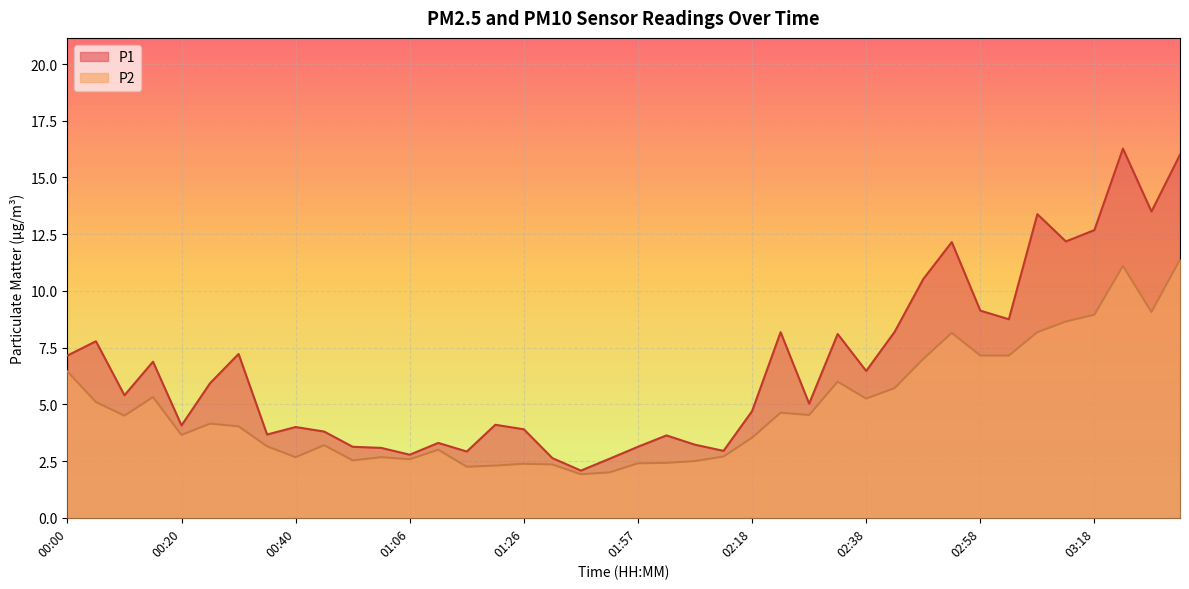

Reading left to right, what are all the values shown in this chart?

P1: 00:00=7.2	00:05=7.8	00:10=5.4	00:15=6.9	00:20=4.1	00:25=5.9	00:30=7.2	00:35=3.7	00:40=4.0	00:45=3.8	00:56=3.1	01:01=3.1	01:06=2.8	01:11=3.3	01:16=2.9	01:21=4.1	01:26=3.9	01:31=2.6	01:42=2.1	01:47=2.6	01:57=3.1	02:02=3.6	02:07=3.2	02:12=3.0	02:18=4.7	02:23=8.2	02:28=5.0	02:33=8.1	02:38=6.5	02:43=8.2	02:48=10.5	02:53=12.2	02:58=9.1	03:03=8.8	03:08=13.4	03:13=12.2	03:18=12.7	03:23=16.3	03:28=13.5	03:33=16.0
P2: 00:00=6.5	00:05=5.1	00:10=4.5	00:15=5.3	00:20=3.6	00:25=4.2	00:30=4.0	00:35=3.1	00:40=2.7	00:45=3.2	00:56=2.5	01:01=2.7	01:06=2.6	01:11=3.0	01:16=2.2	01:21=2.3	01:26=2.4	01:31=2.4	01:42=1.9	01:47=2.0	01:57=2.4	02:02=2.4	02:07=2.5	02:12=2.7	02:18=3.5	02:23=4.6	02:28=4.5	02:33=6.0	02:38=5.2	02:43=5.7	02:48=7.0	02:53=8.2	02:58=7.2	03:03=7.2	03:08=8.2	03:13=8.7	03:18=8.9	03:23=11.1	03:28=9.1	03:33=11.4